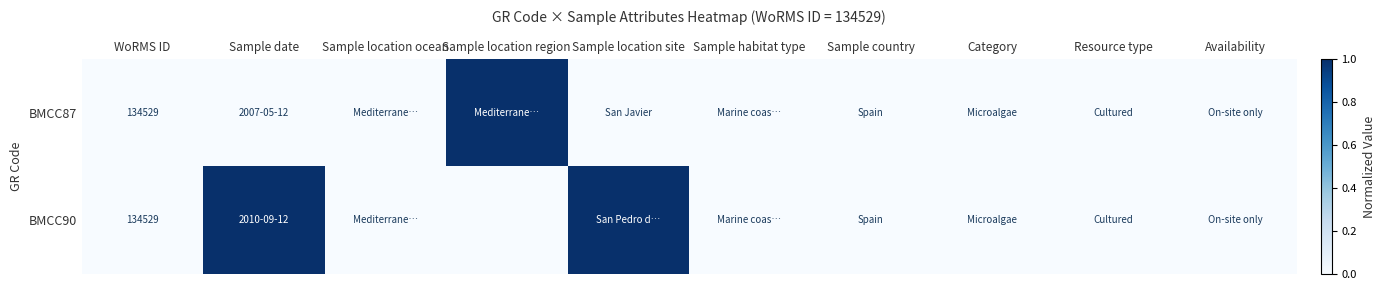

What is the difference between the maximum and minimum values in the BMCC87 series?

1